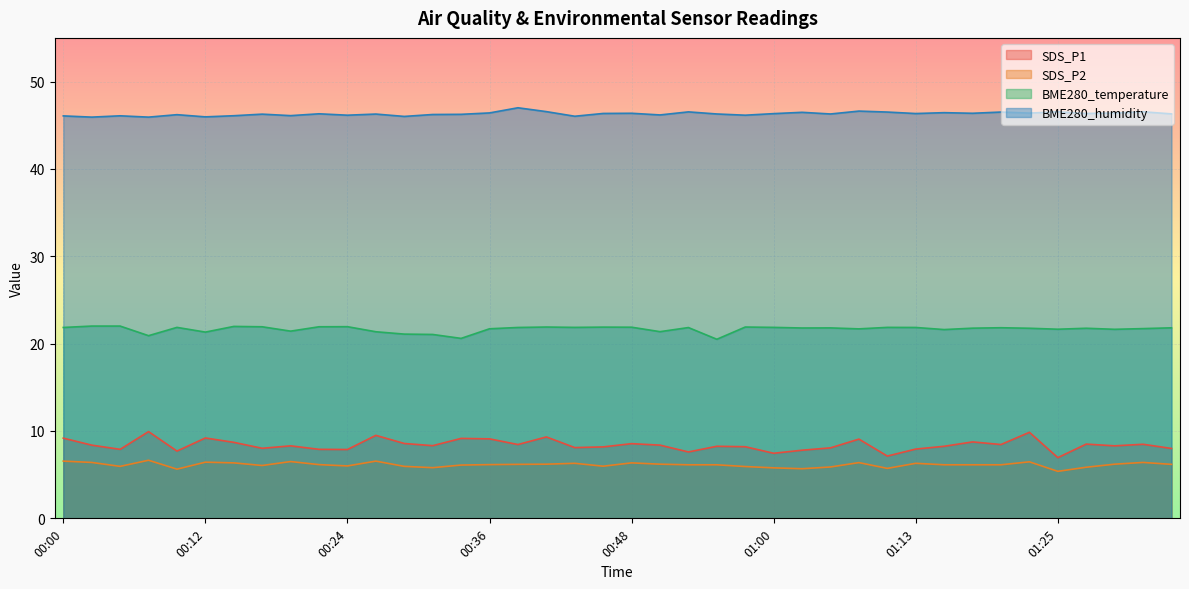

How many series are shown in this chart?

4